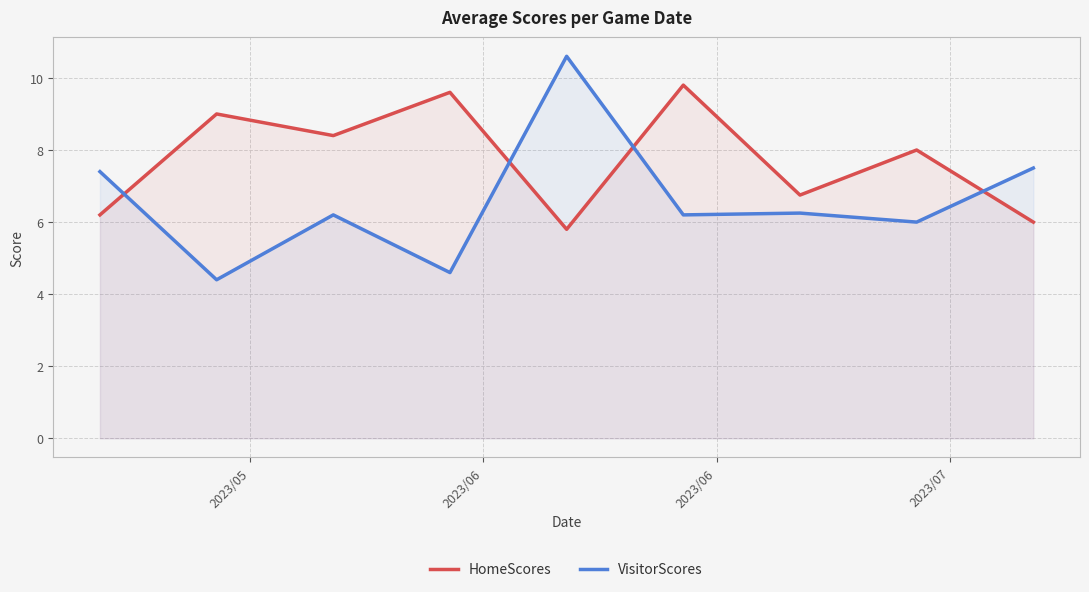

Which series ends up on top after the final intersection of HomeScores and VisitorScores?

VisitorScores